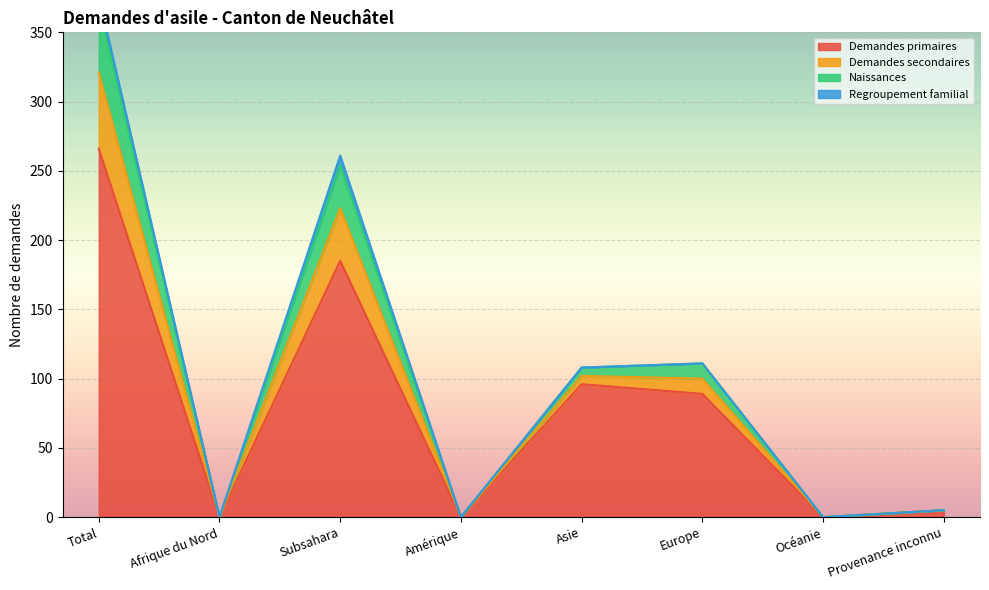

How many interior local valleys does the Demandes secondaires series have?

3